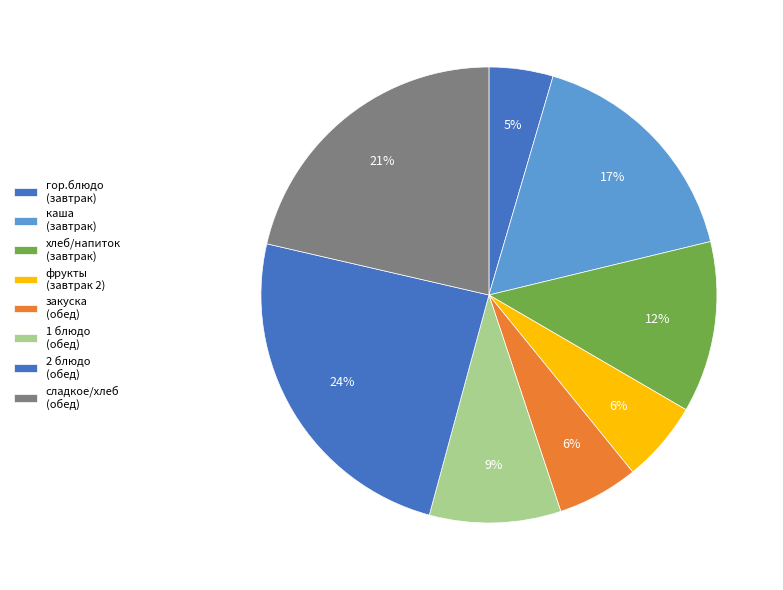

How many segments does this pie chart have?

8